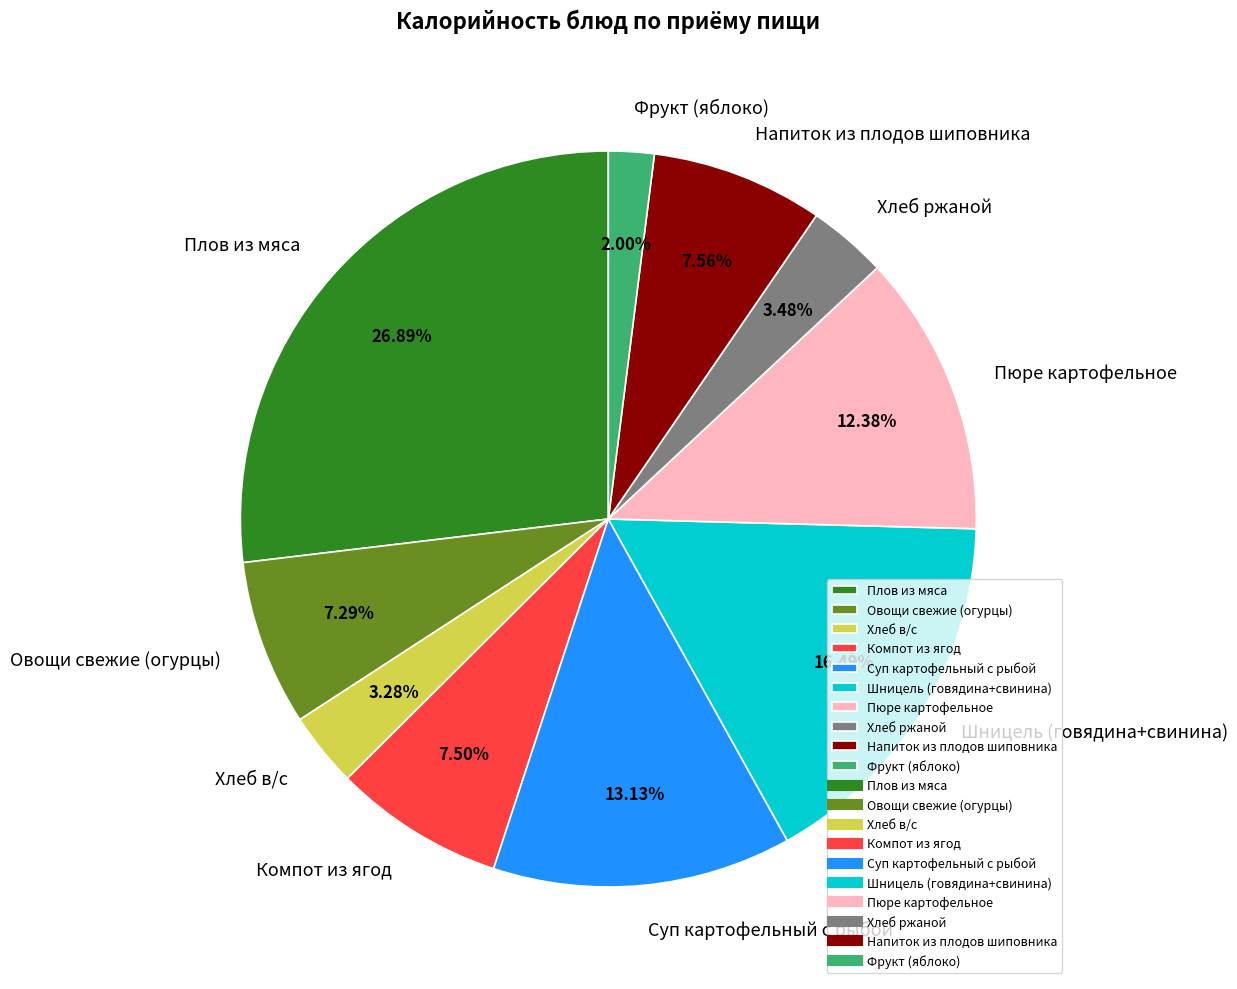

Does Плов из мяса account for over 50% of the chart?

No